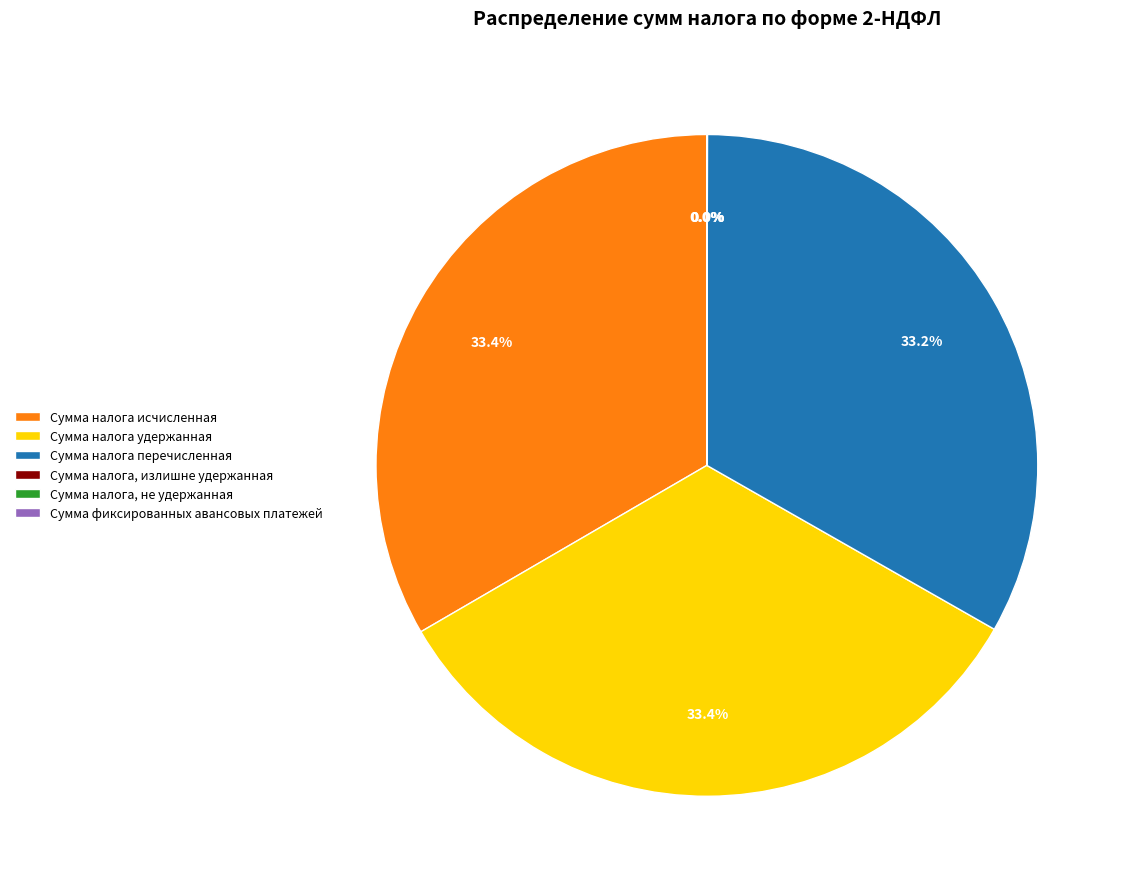

What percentage do Сумма налога исчисленная and Сумма налога перечисленная together represent?

66.6%